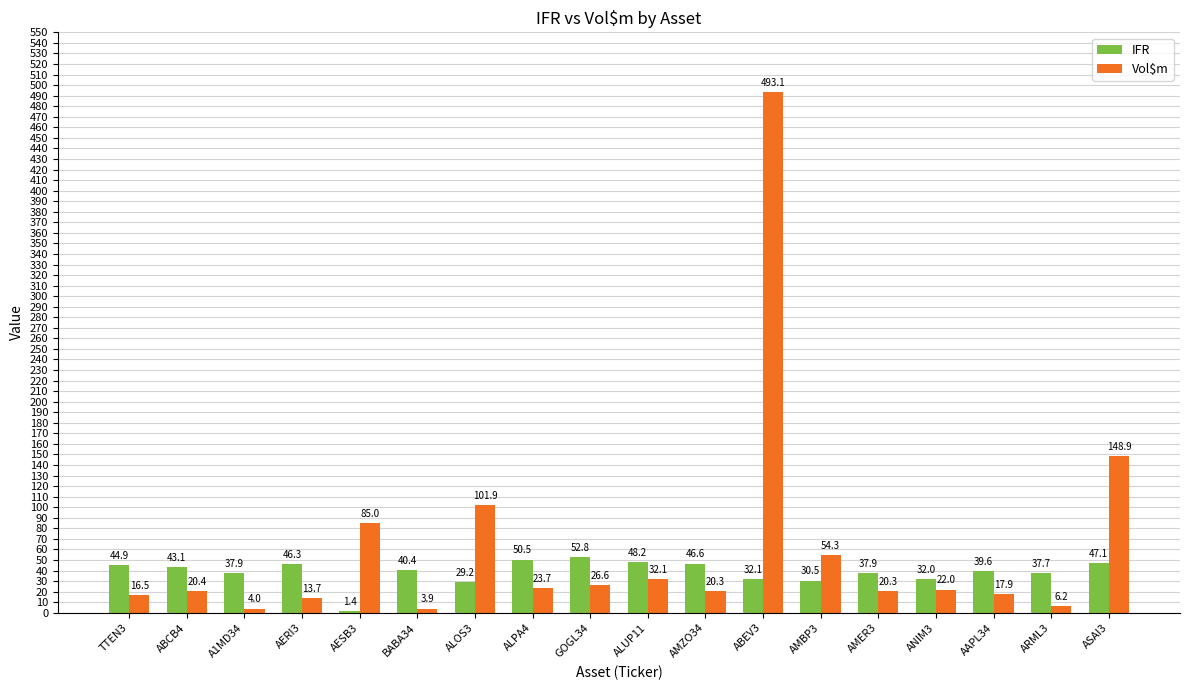

Where does the Vol$m series first go above 22?

AESB3